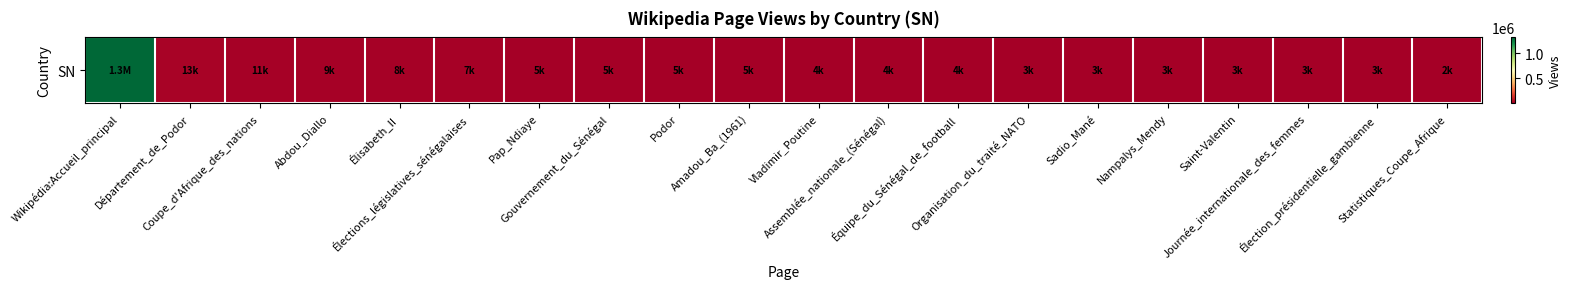

Rank the categories by value from lowest to highest.

Statistiques_Coupe_Afrique, Élection_présidentielle_gambienne, Journée_internationale_des_femmes, Nampalys_Mendy, Saint-Valentin, Sadio_Mané, Organisation_du_traité_NATO, Équipe_du_Sénégal_de_football, Assemblée_nationale_(Sénégal), Vladimir_Poutine, Podor, Amadou_Ba_(1961), Pap_Ndiaye, Gouvernement_du_Sénégal, Élections_législatives_sénégalaises, Élisabeth_II, Abdou_Diallo, Coupe_d'Afrique_des_nations, Département_de_Podor, Wikipédia:Accueil_principal